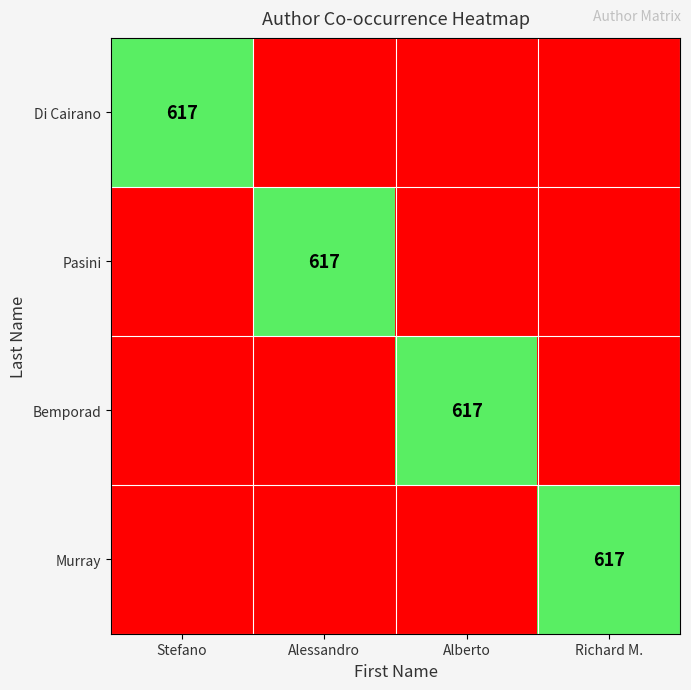

Which category has the lowest value across all series?

Alessandro